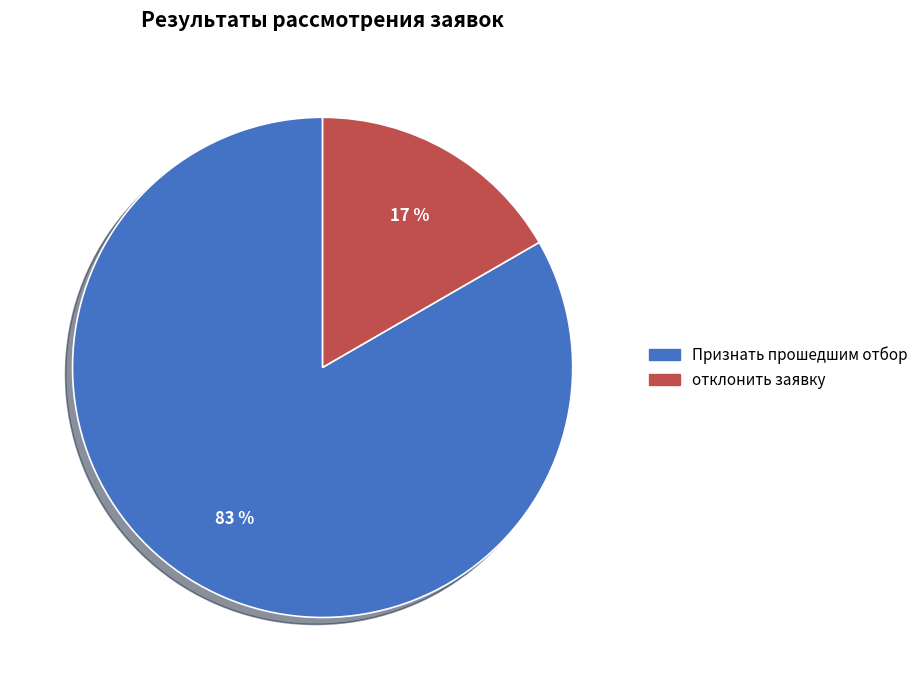

Which slice is the largest?

Признать прошедшим отбор